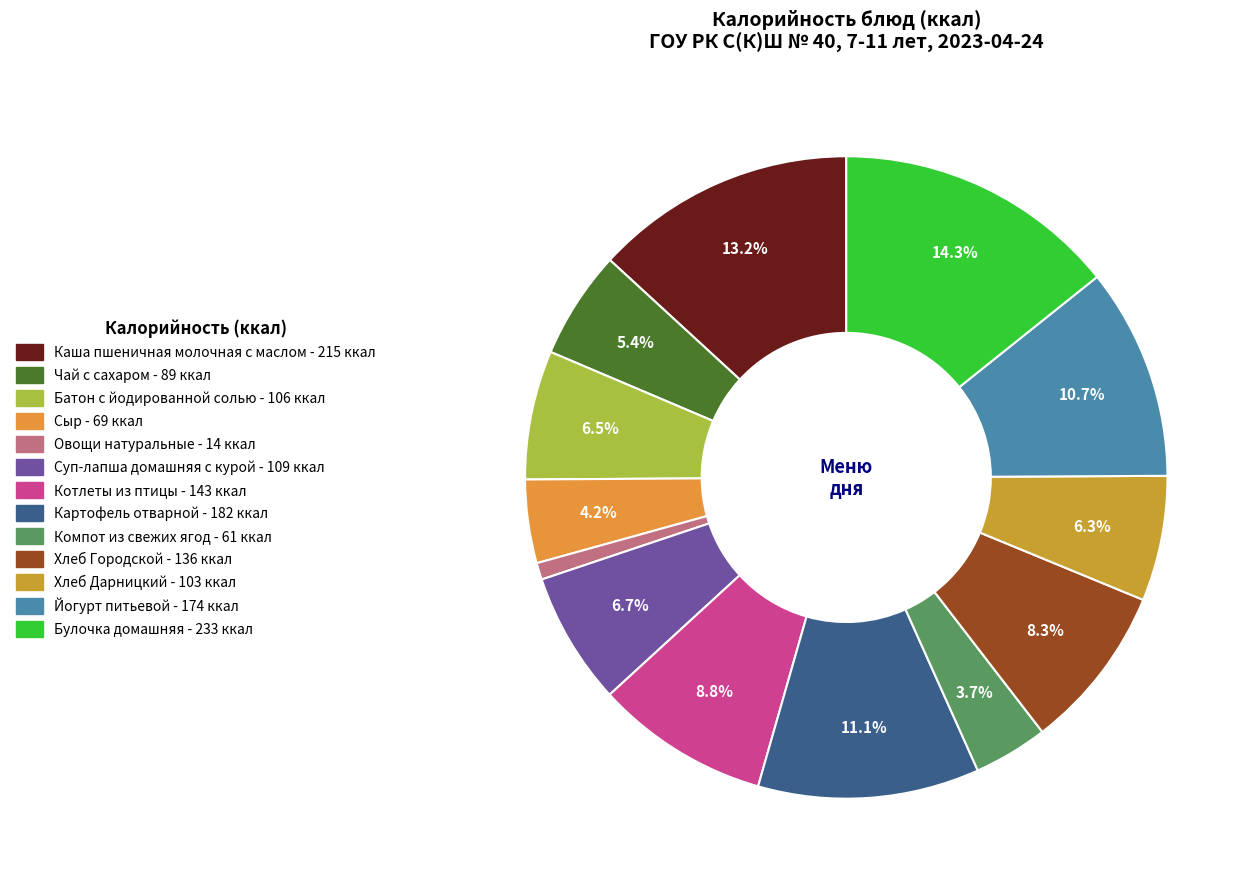

Is it true that Хлеб Дарницкий is 1% of the pie?

False